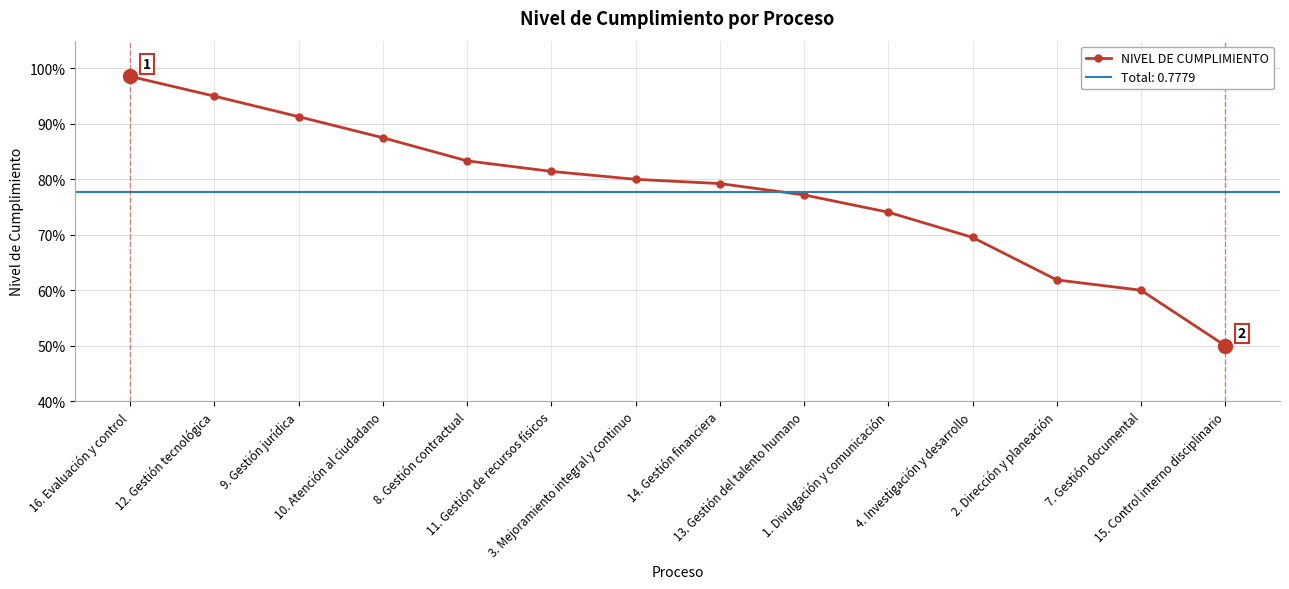

What is the difference between the maximum and minimum values?

0.5